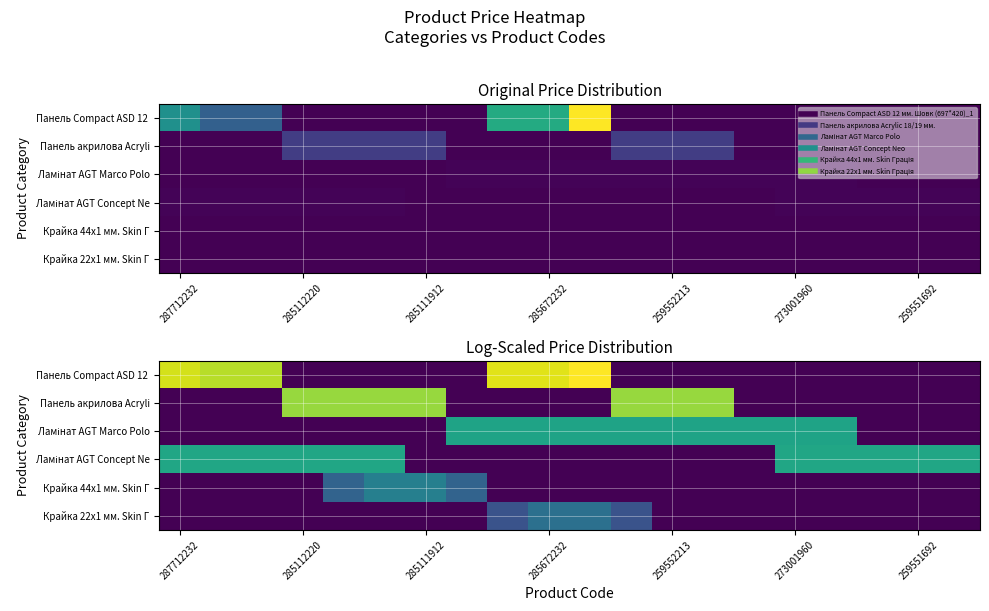

At 287712232, list the series in order from largest to smallest.

Панель Сompact ASD 12, Ламінат AGT Concept Ne, Панель акрилова Acryli, Ламінат AGT Marco Polo, Крайка 44x1 мм. Skin Г, Крайка 22x1 мм. Skin Г